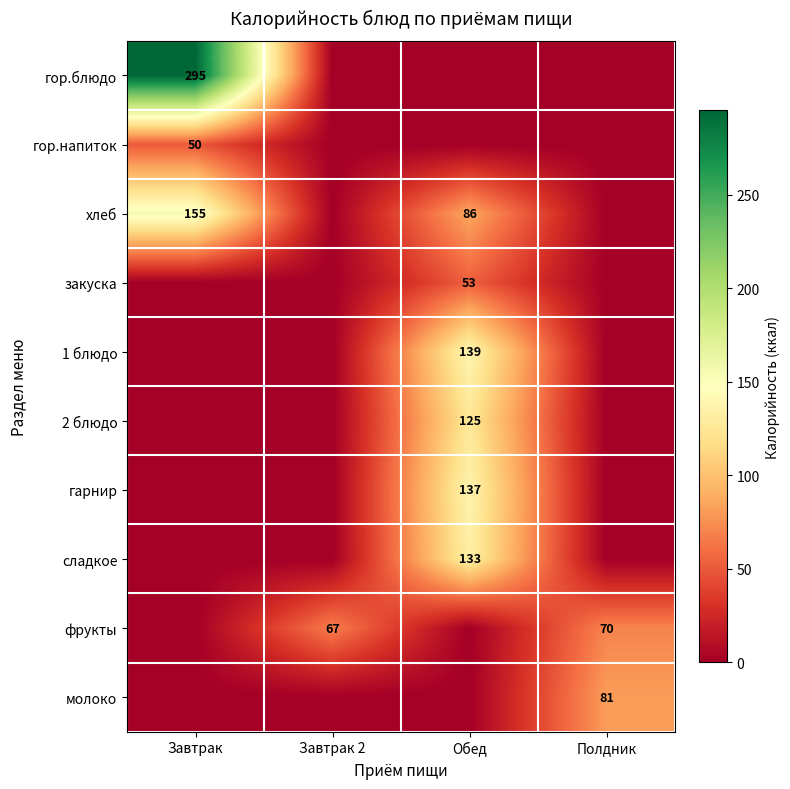

The value of гор.блюдо at Завтрак is 491. True or false?

False